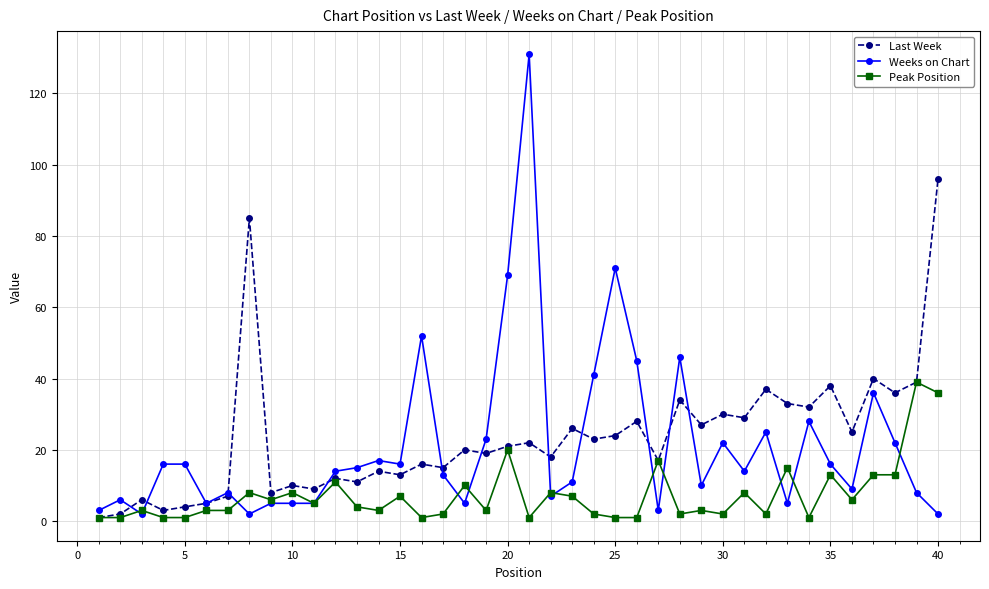

What are all the series names shown in the legend?

Last Week, Weeks on Chart, Peak Position